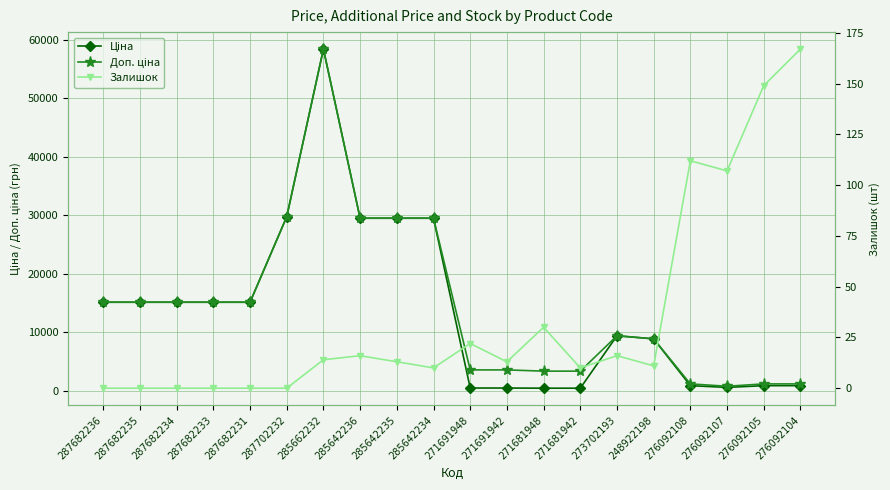

At how many categories does at least one series exceed 21944?

5